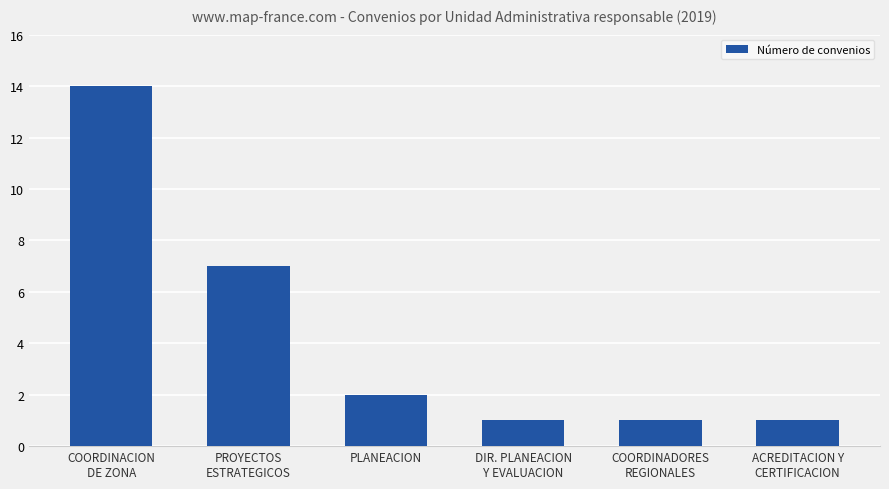

The value at PLANEACION is 2. True or false?

True